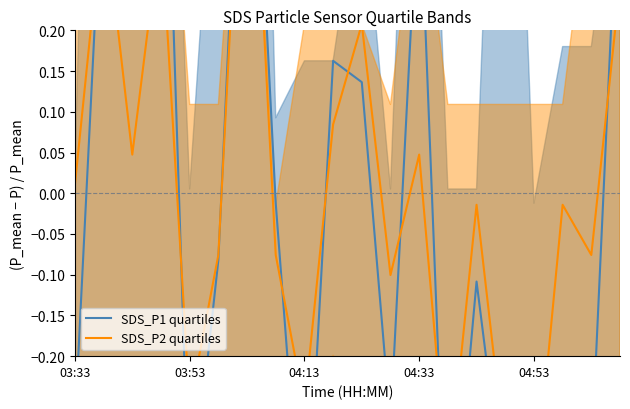

Read the SDS_P2 quartiles value at 11.

-0.1